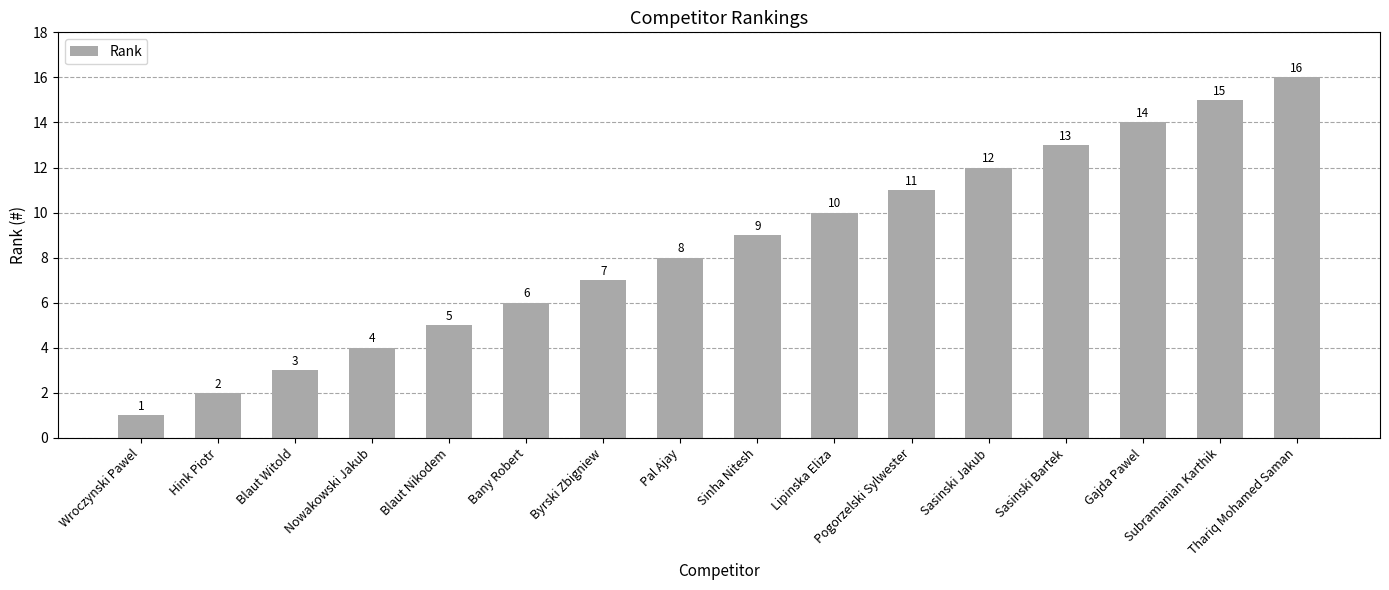

Reading left to right, extract all data points from this chart.

1	2	3	4	5	6	7	8	9	10	11	12	13	14	15	16